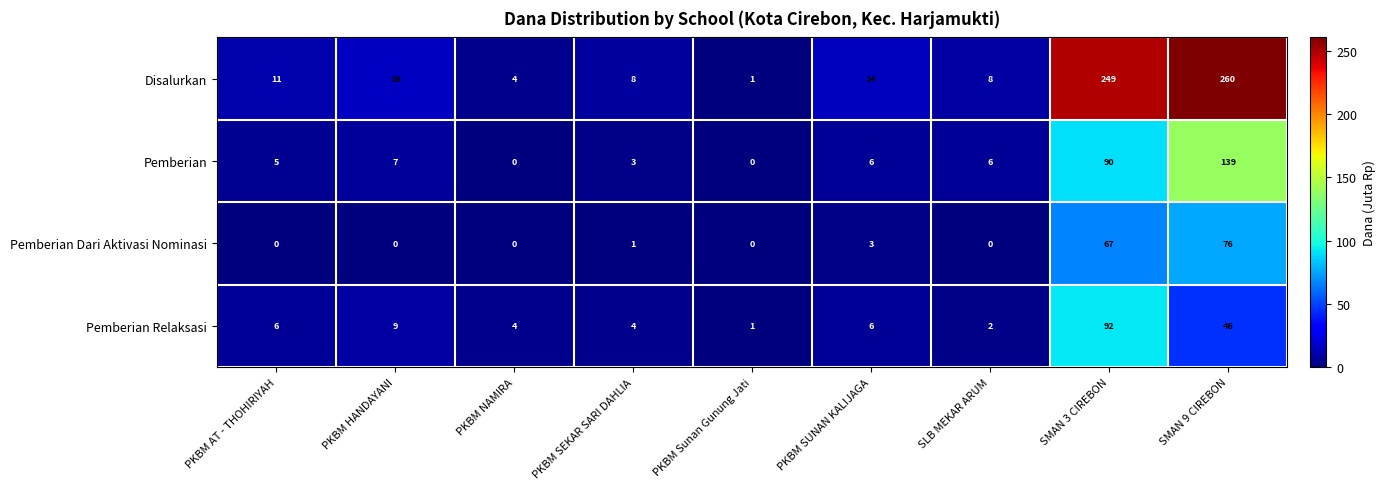

What is the sum of all Pemberian Relaksasi values?

170